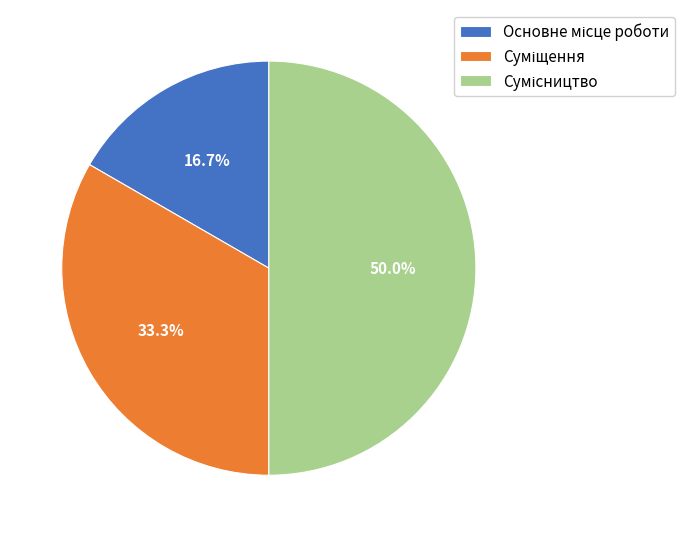

To the nearest percent, what is the difference between the largest and smallest slice percentages?

33%